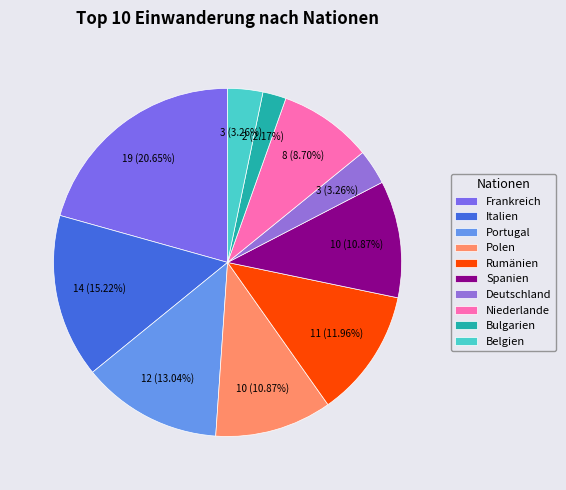

How much of the chart is everything except Italien?

84.8%